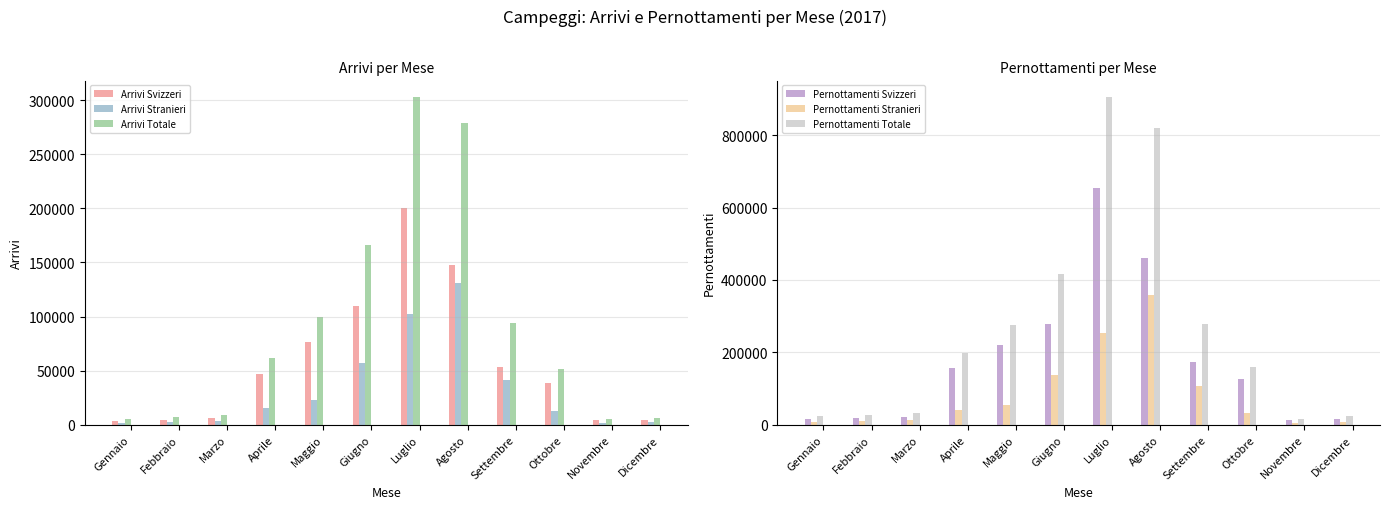

Where does the Arrivi Totale series first go above 61665?

Aprile